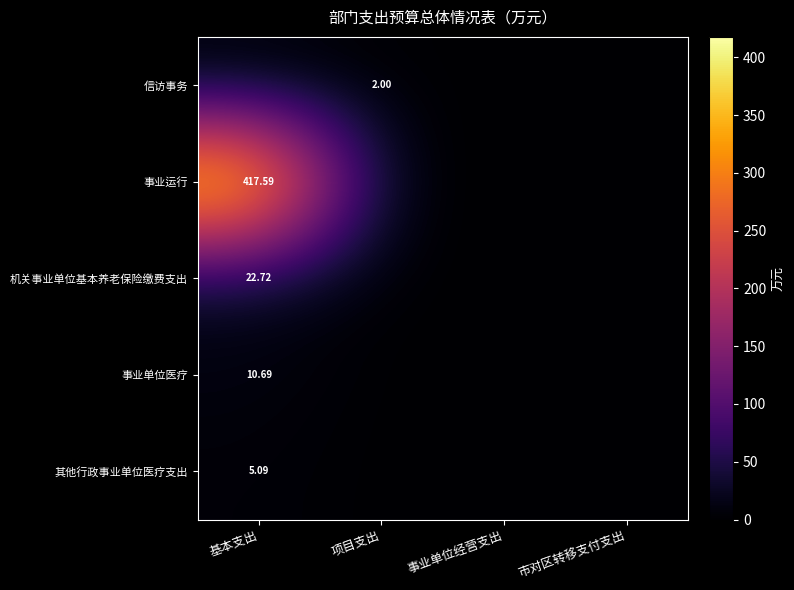

What is the average value of the 机关事业单位基本养老保险缴费支出 series?

5.7